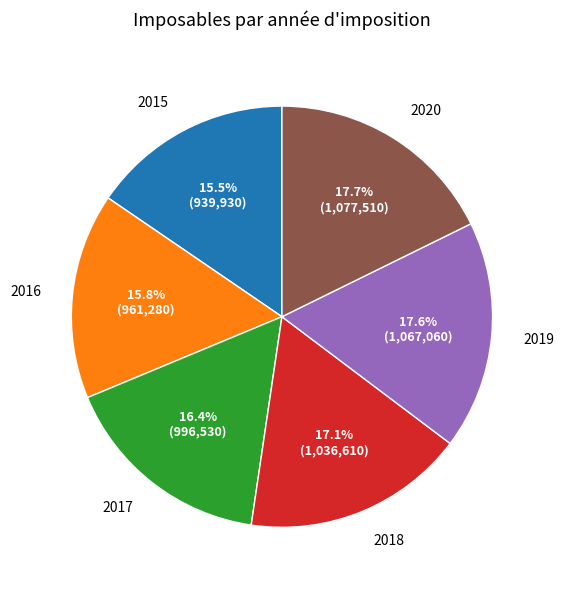

Is it true that 2018 is 23% of the pie?

False